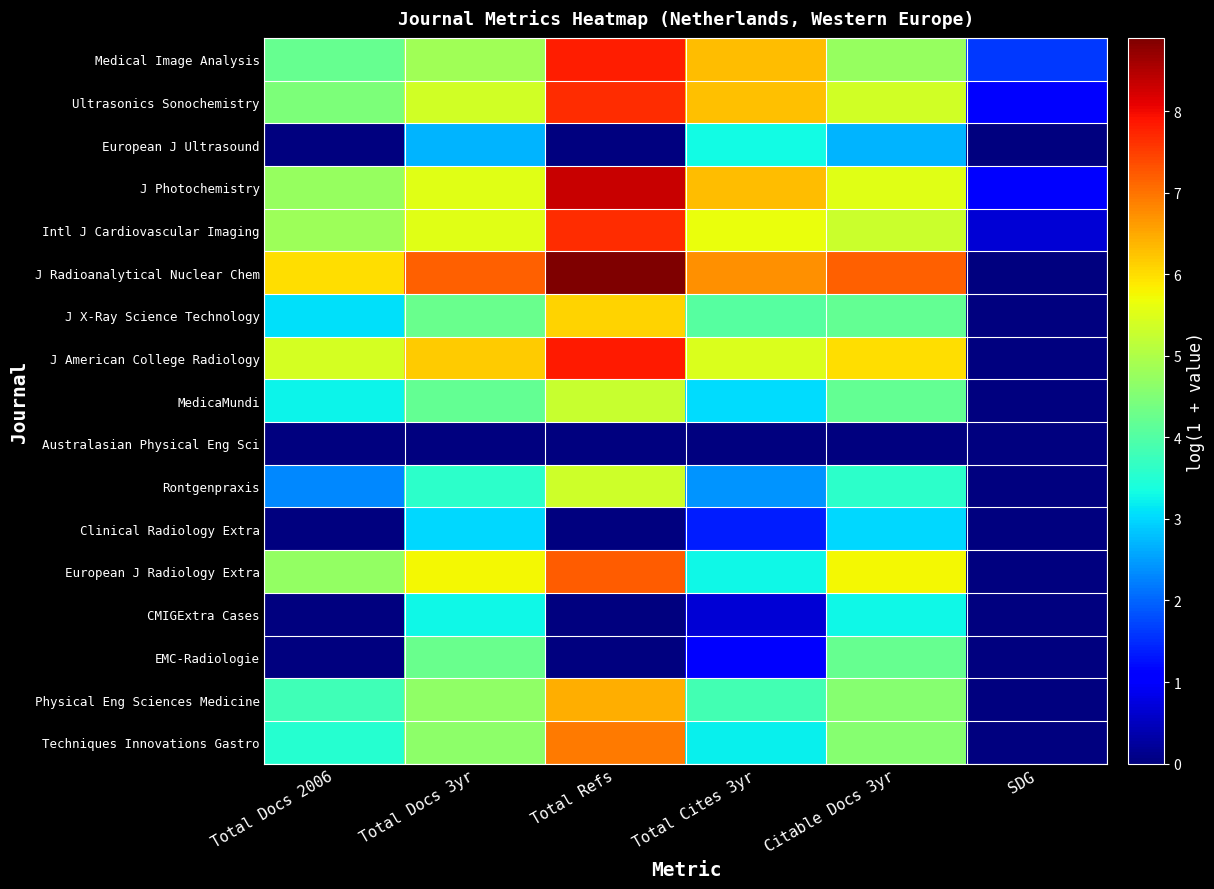

How many distinct data groups are displayed?

17